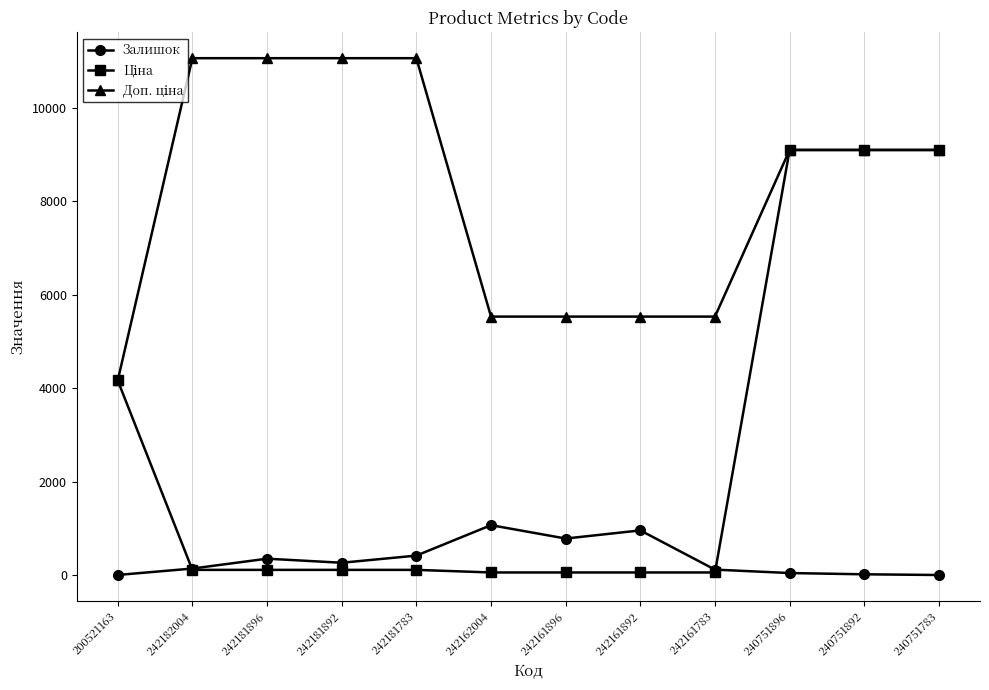

What is the maximum value shown in the chart?

11055.0